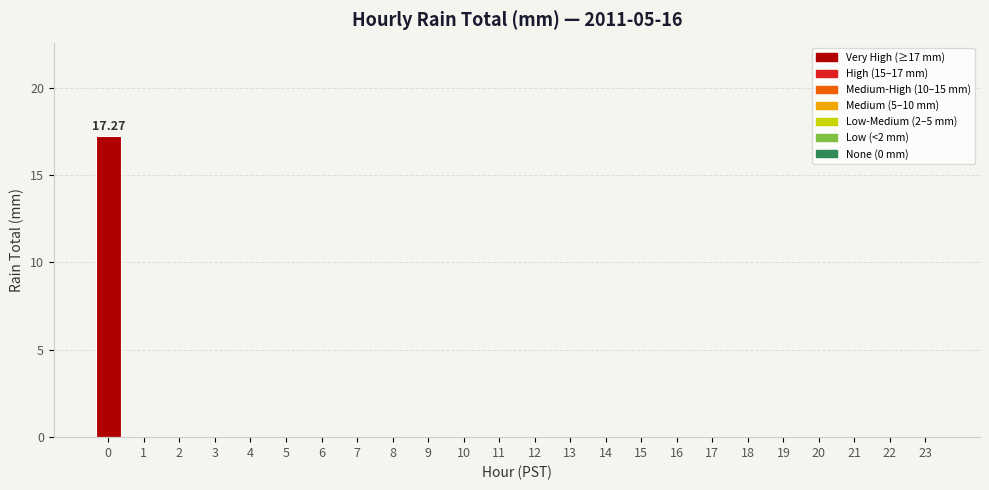

At which label is the value closest to 8?

1